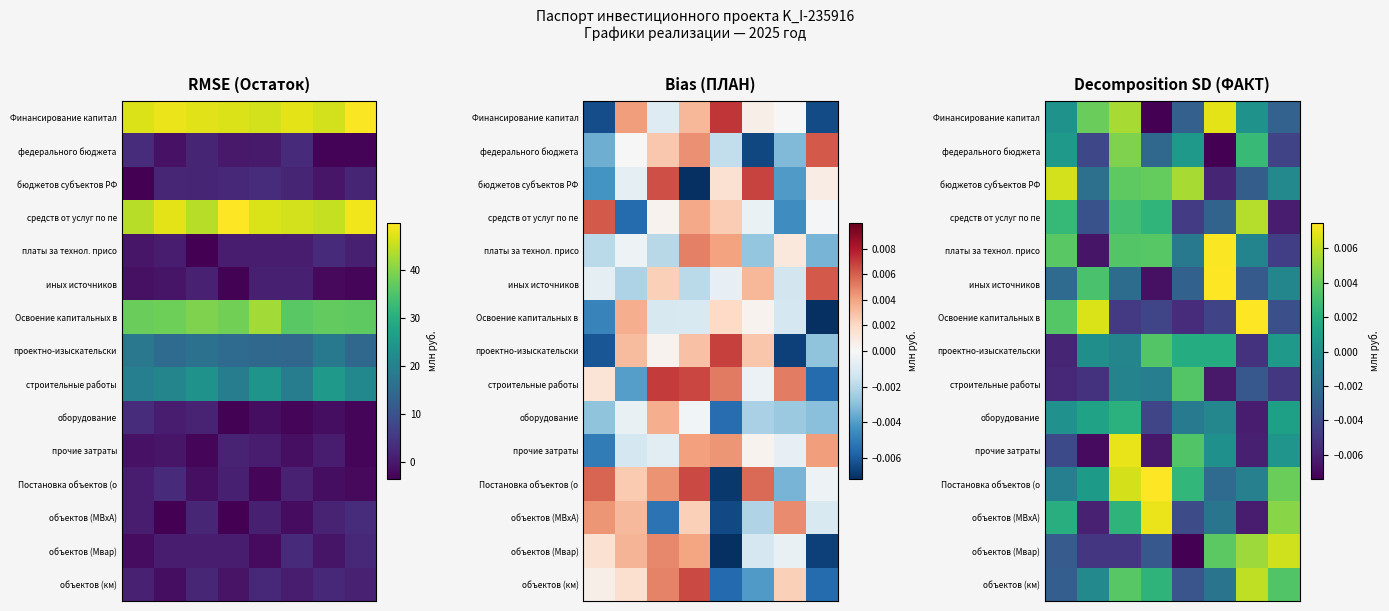

At which category is the sum across all series the highest?

2